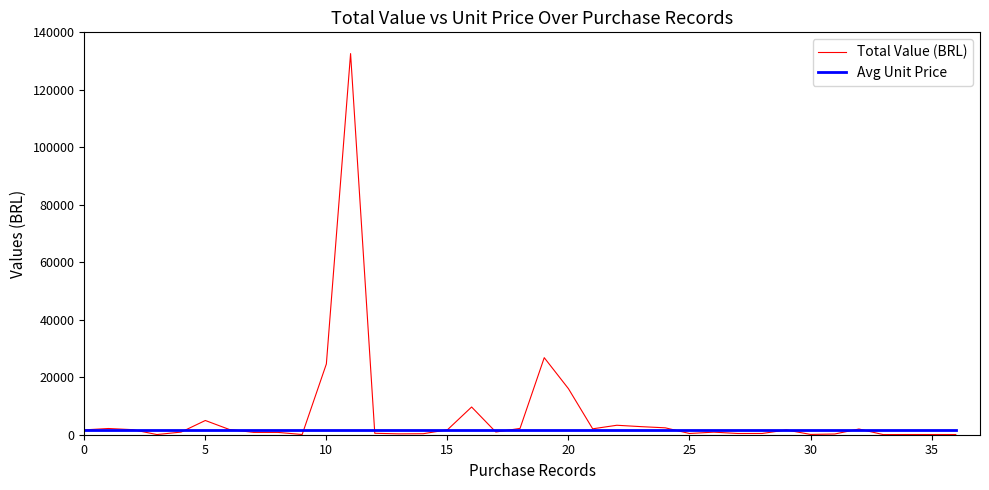

Rank the series by their maximum value, from lowest to highest.

Avg Unit Price, Total Value (BRL)